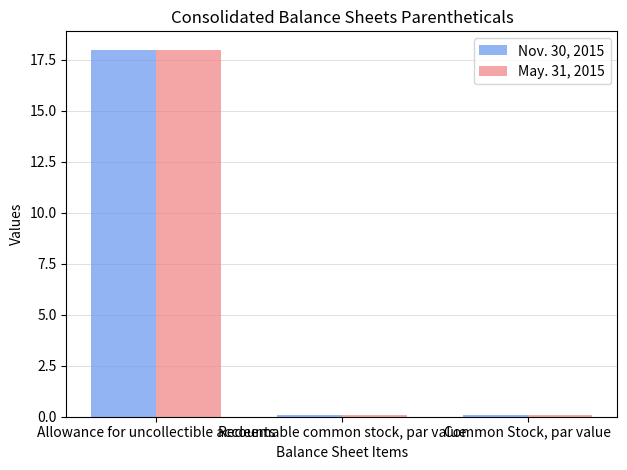

What is the sum of all May. 31, 2015 values?

18.2